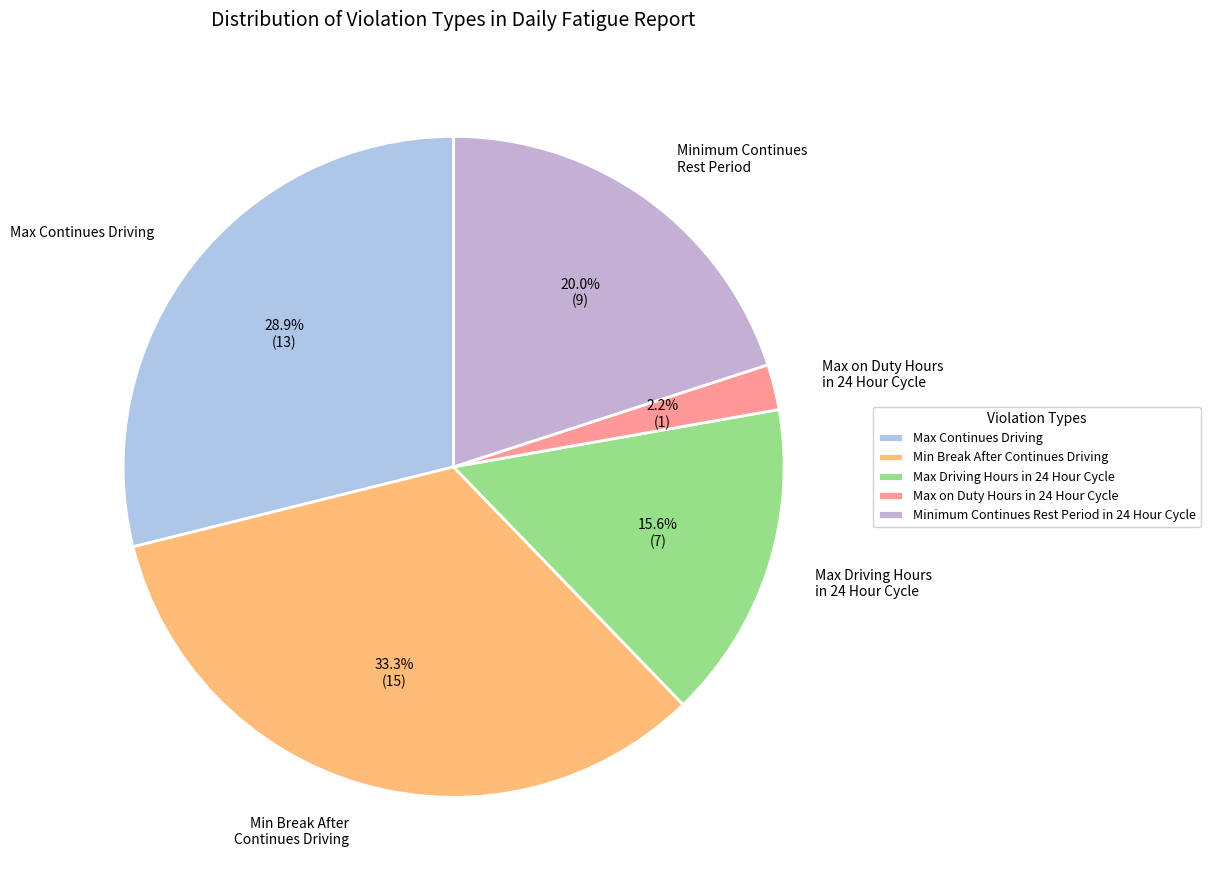

Is Max Continues Driving the majority of the pie?

No